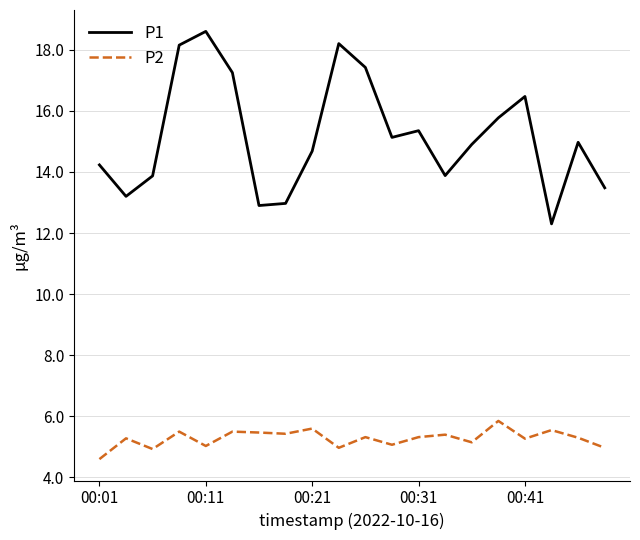

Rank the series by their maximum value, from highest to lowest.

P1, P2